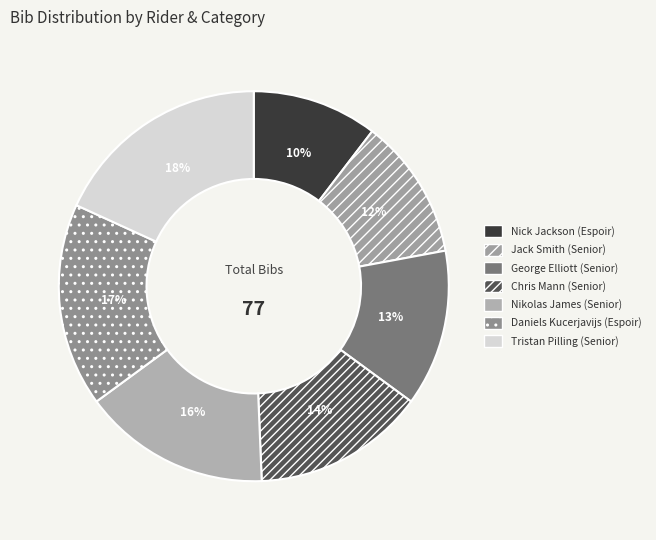

How many slices are in this pie chart?

7